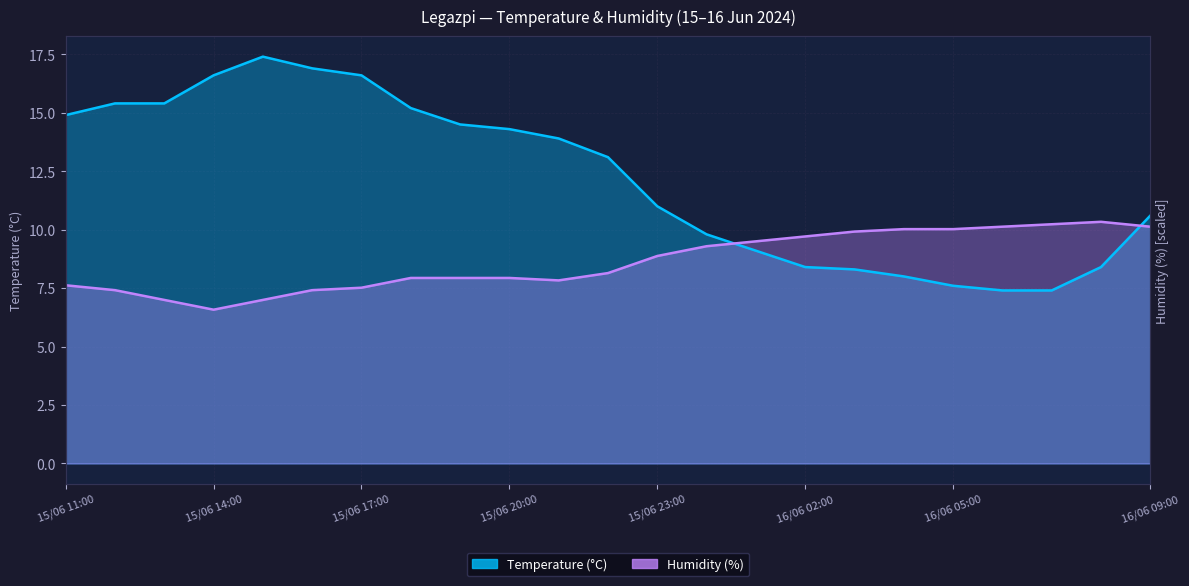

At which label does Temperature (°C) reach its peak?

15/06 15:00